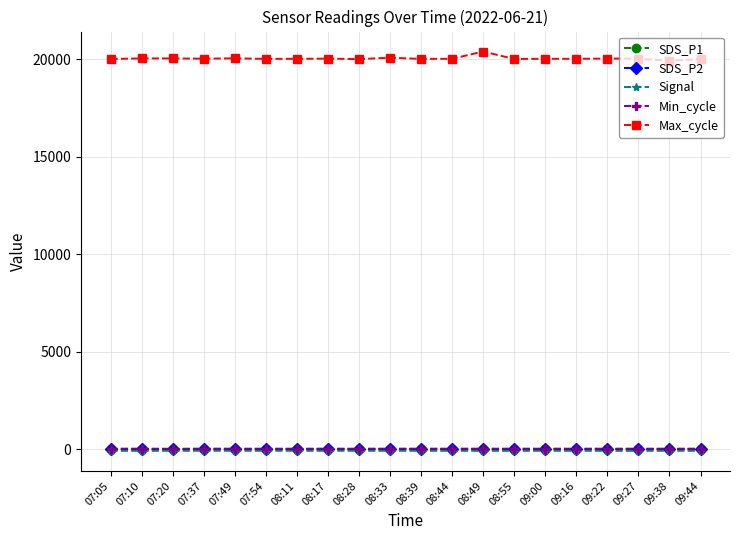

True or false: Max_cycle and Min_cycle cross at least once.

False